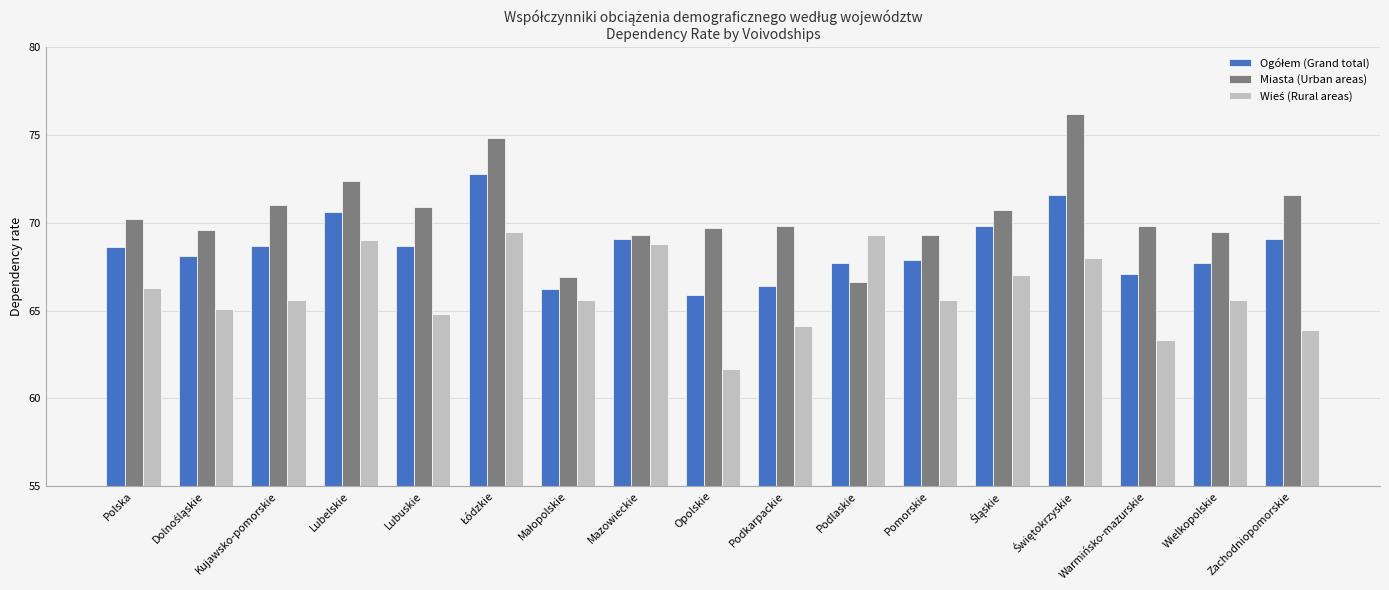

What is the minimum value shown in the chart?

61.7